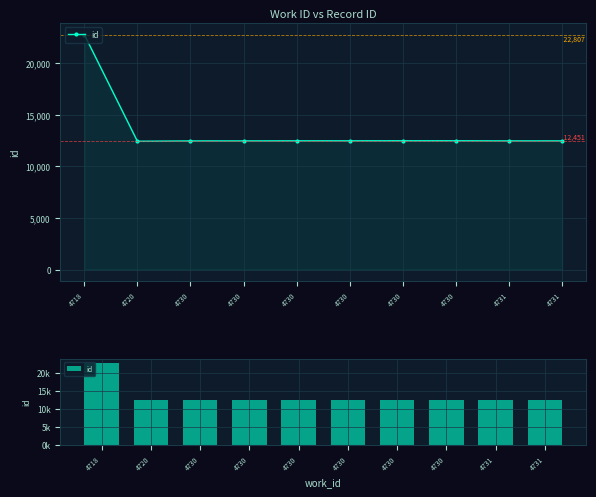

What is the sum of the values at 4731 and 4730?

24966